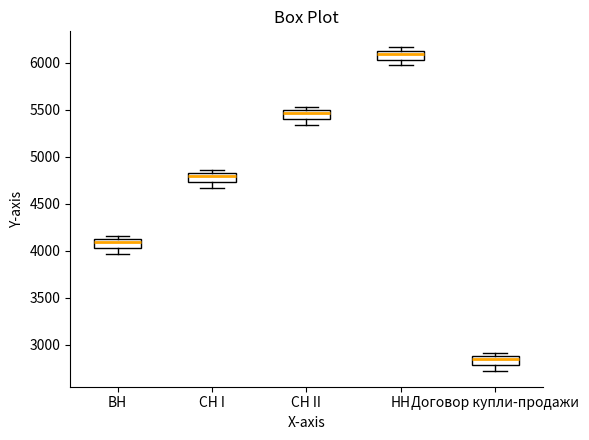

Reading left to right, read every box against the y-axis: the position of its median line, the range the box covers, and the ends of its whiskers. The values are not printed on the chart, so give them approximately, as read against the axis.

ВН: median 4100 (just below the box's upper edge), box 4050 to 4100, whiskers 3950 to 4150
СН I: median 4800, box 4750 to 4850, whiskers 4650 to 4850 (just above the box's upper edge)
СН II: median 5450, box 5400 to 5500, whiskers 5350 to 5550
НН: median 6100, box 6050 to 6150, whiskers 5950 to 6150 (just above the box's upper edge)
Договор купли-продажи: median 2850, box 2800 to 2900, whiskers 2700 to 2900 (just above the box's upper edge)